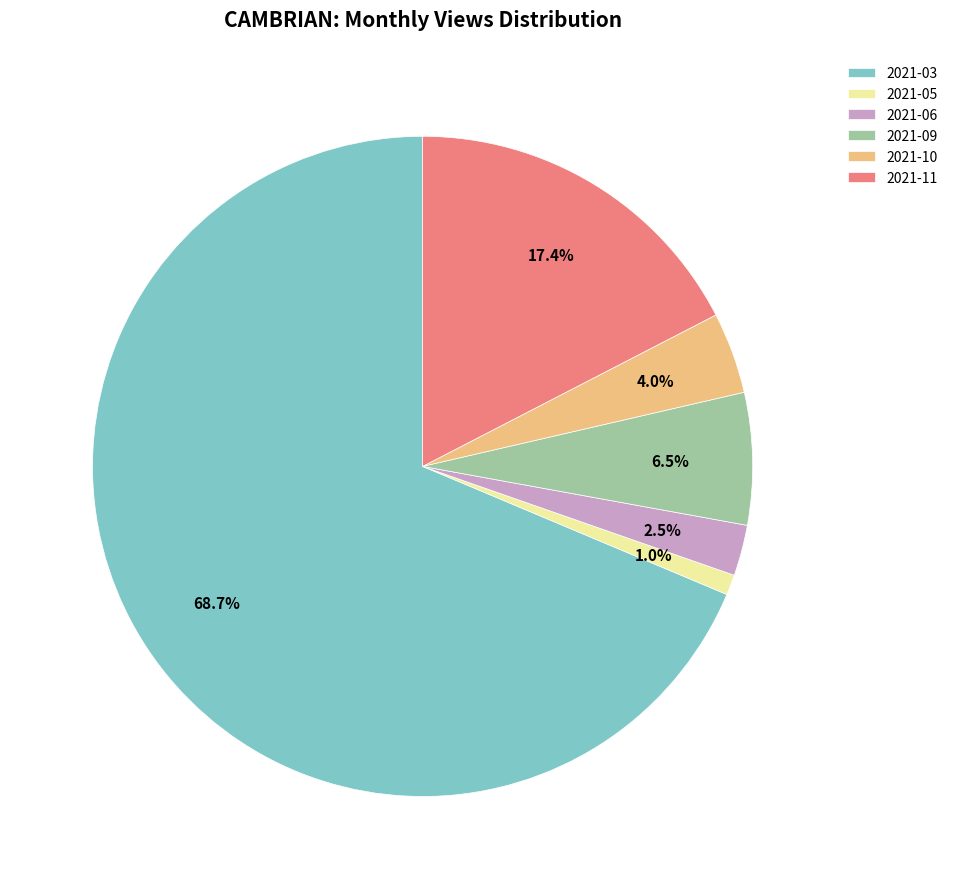

Combined, what portion of the pie is 2021-06 and 2021-11?

19.9%